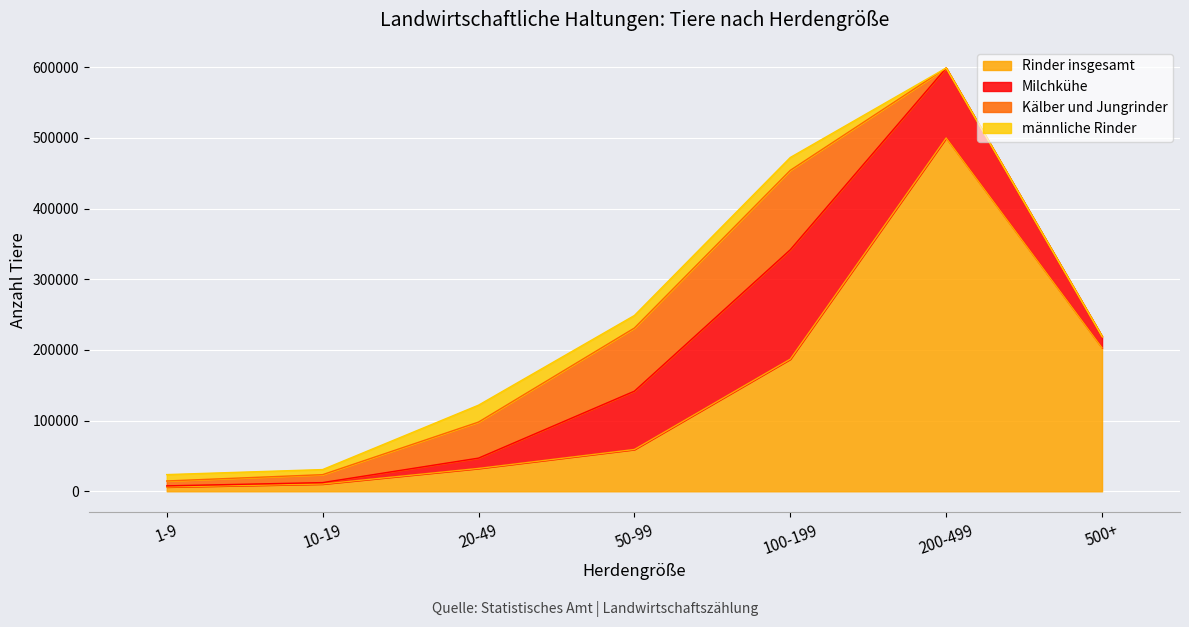

Which has a higher value, 500+ or 20-49?

500+